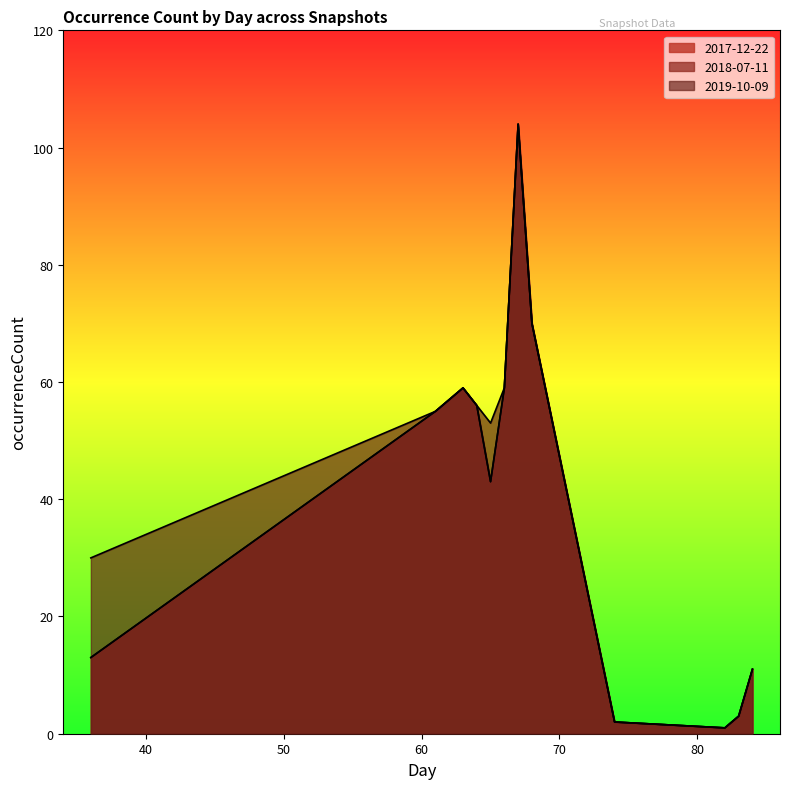

True or false: 2018-07-11 and 2019-10-09 intersect in this chart.

False